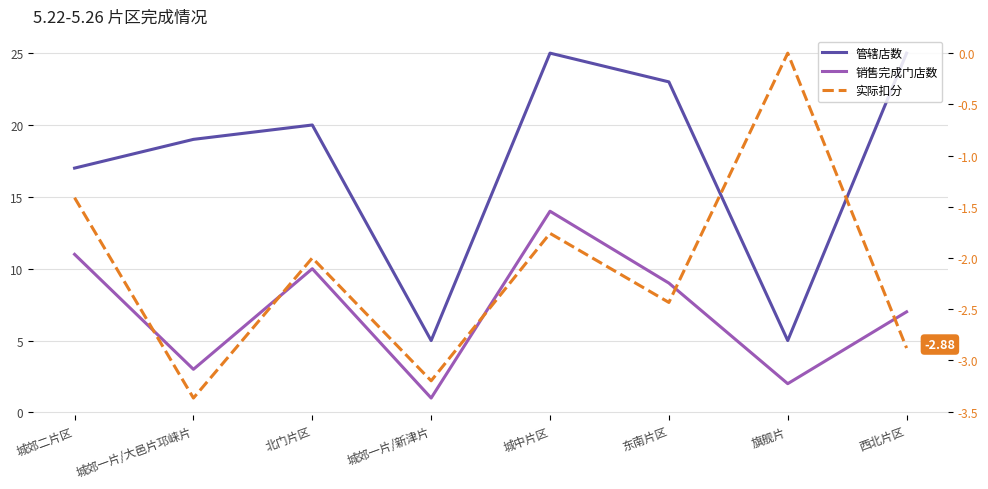

How many values in the 管辖店数 series exceed 20?

3